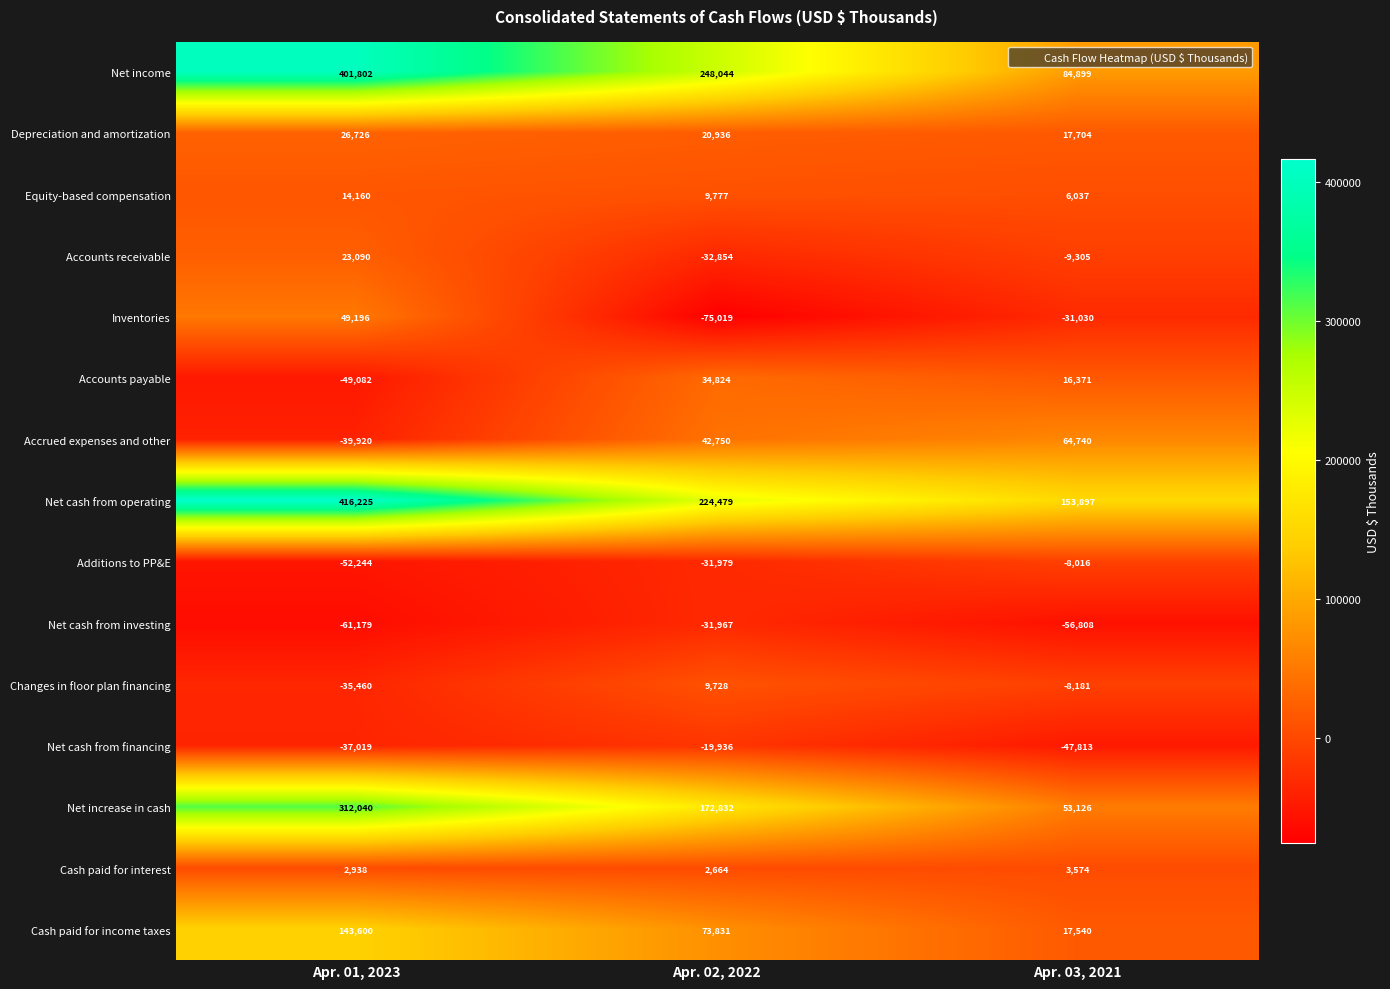

What is the total value across all series at Apr. 02, 2022?

648110